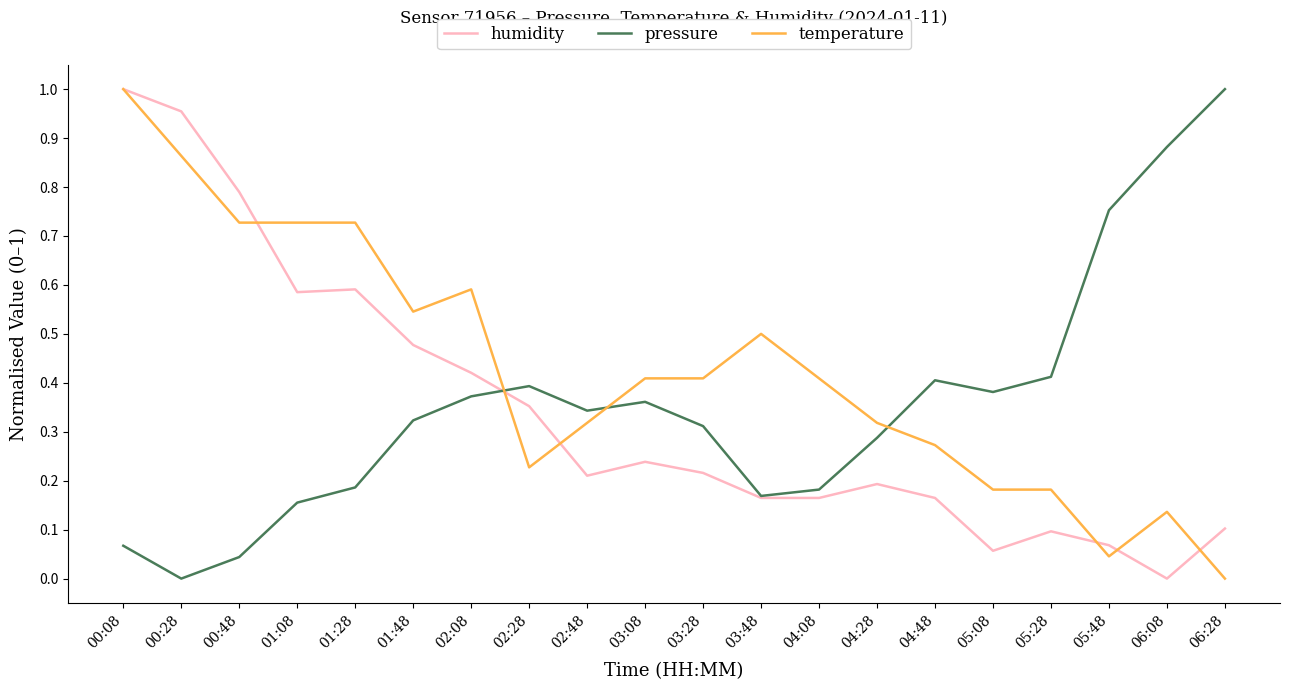

Between which two adjacent categories do temperature and pressure first intersect?

02:08 and 02:28